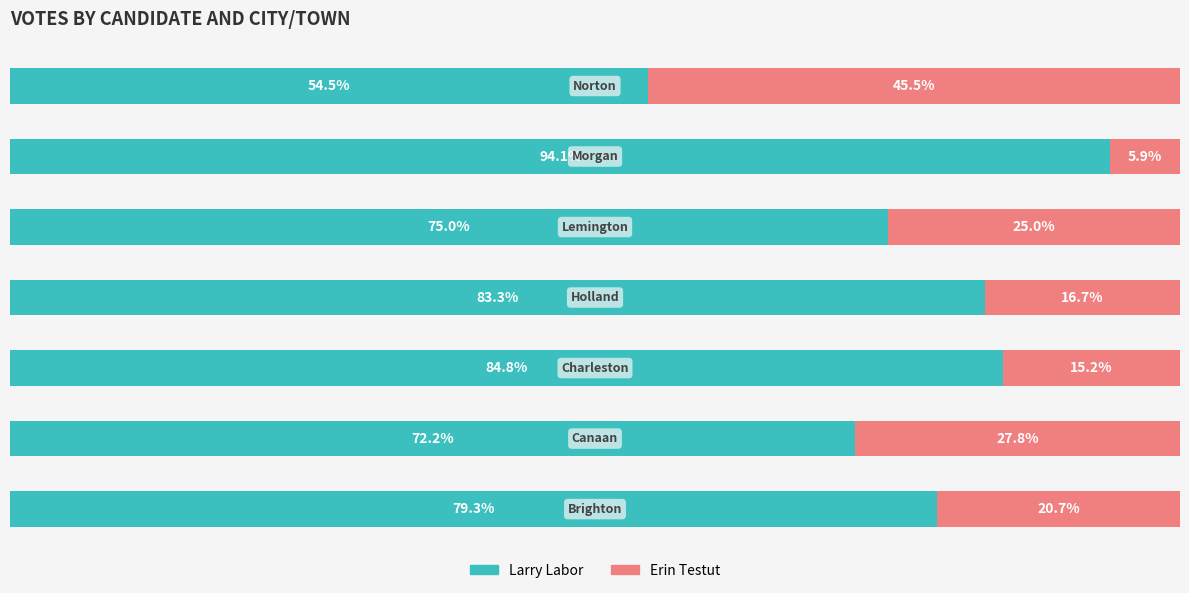

At which category is the sum across all series the highest?

3